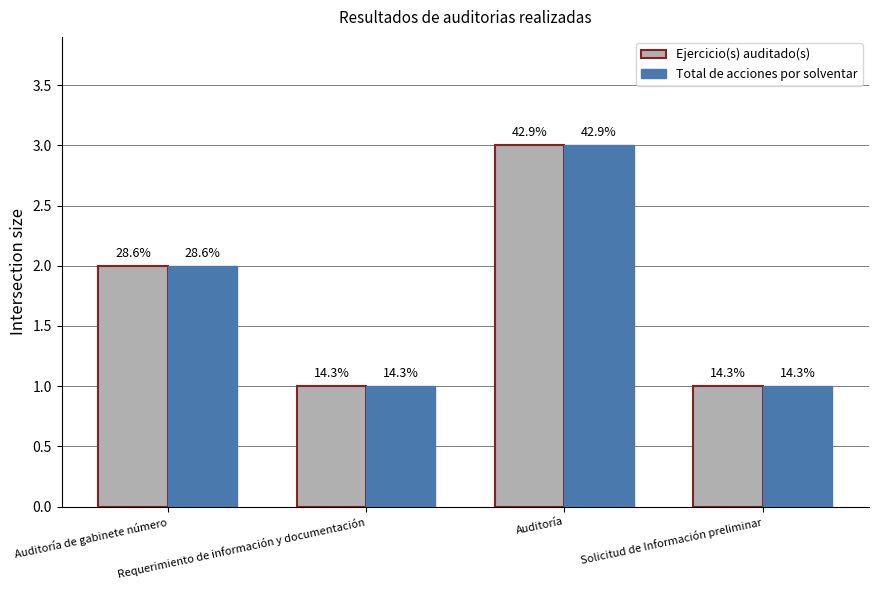

Are the bars horizontal?

No